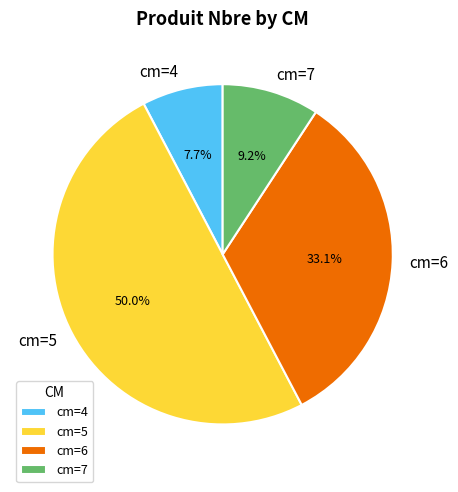

What percentage do cm=7 and cm=6 together represent?

42.3%